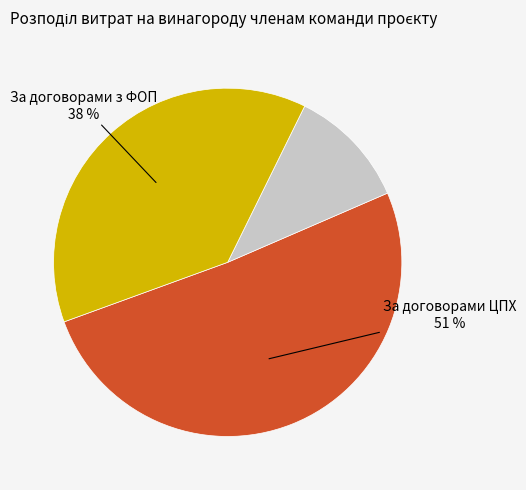

To the nearest percent, what is the difference between the largest and smallest slice percentages?

40%